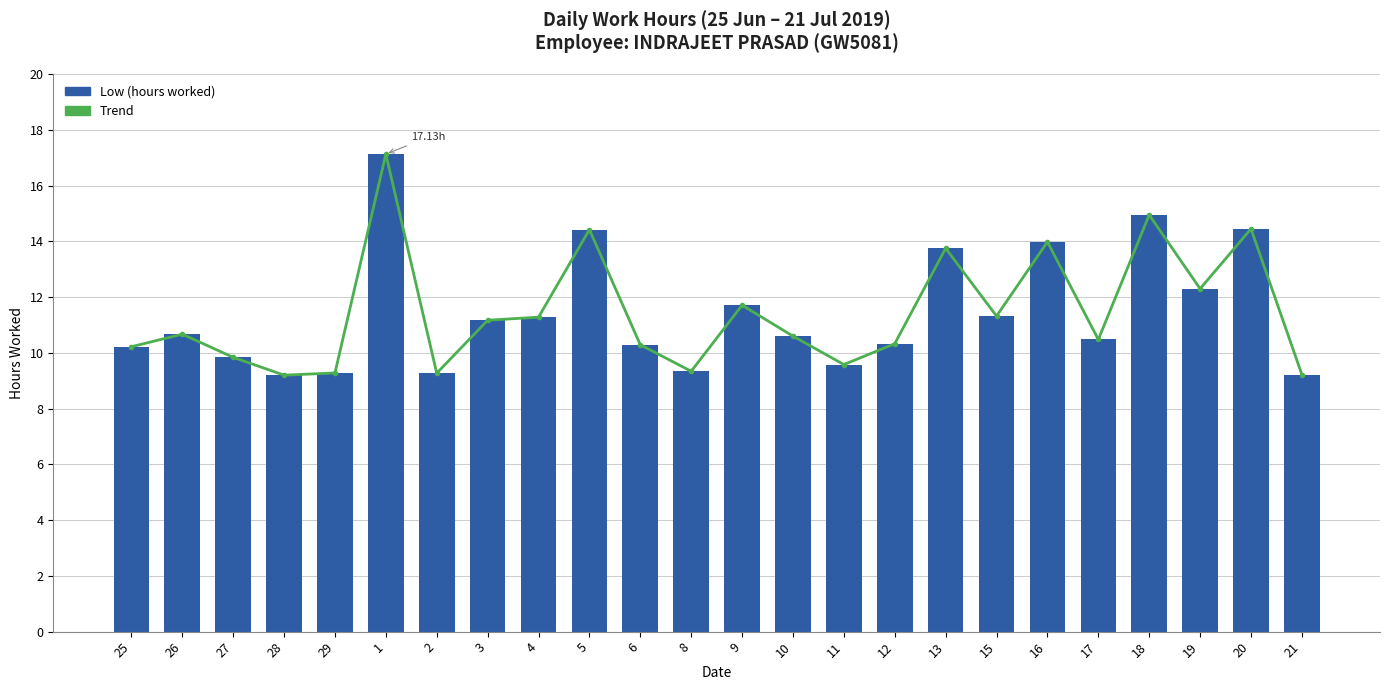

Which series has the largest total across all categories?

Trend